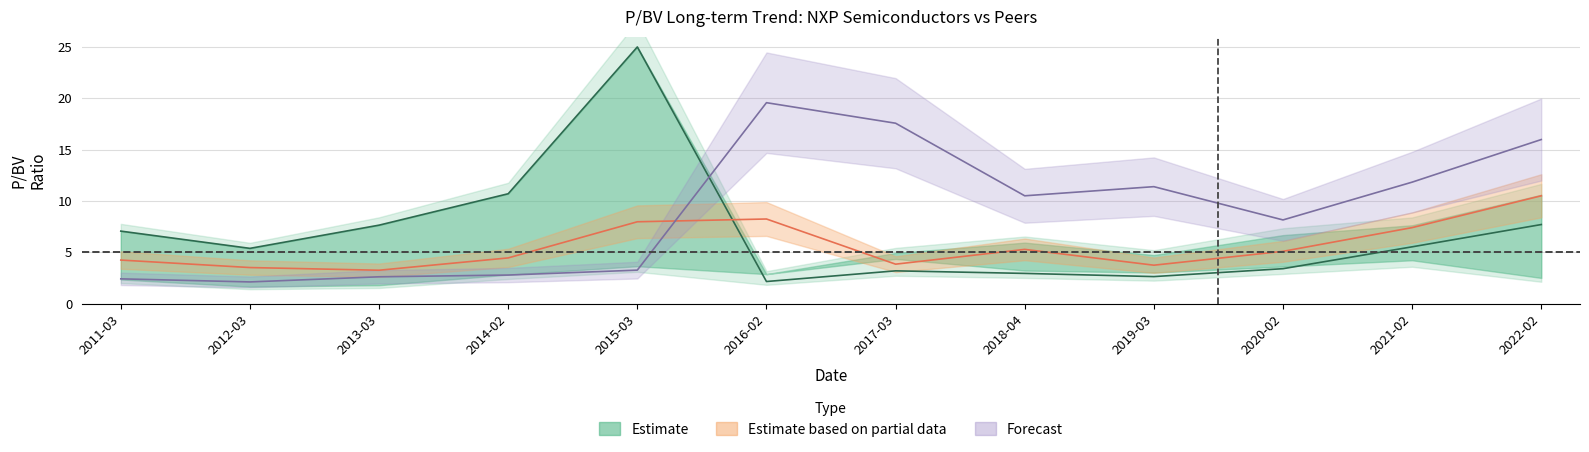

Does the chart display data point markers on the line(s)?

No